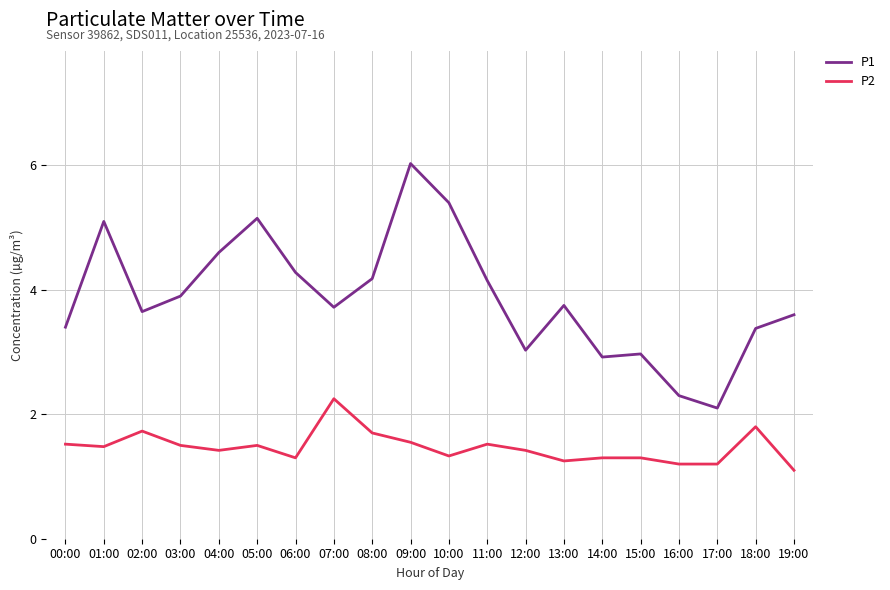

Is this an area chart (filled region under the line)?

No